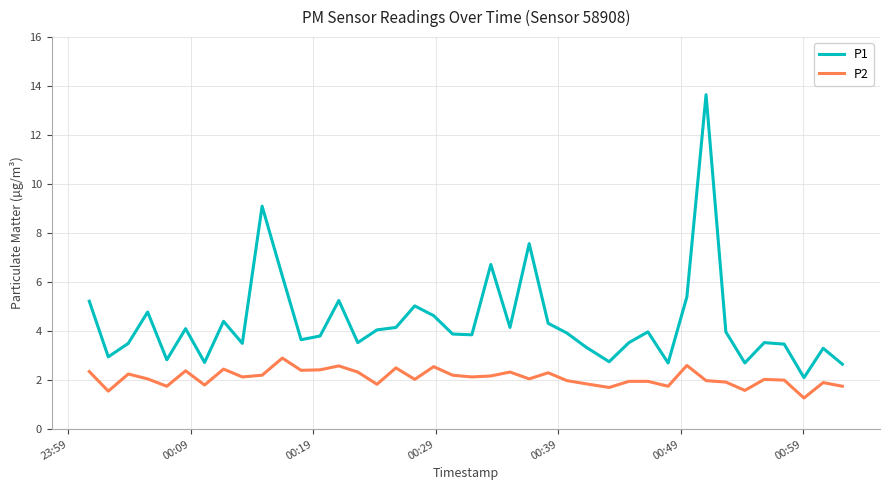

True or false: P1 and P2 intersect in this chart.

False